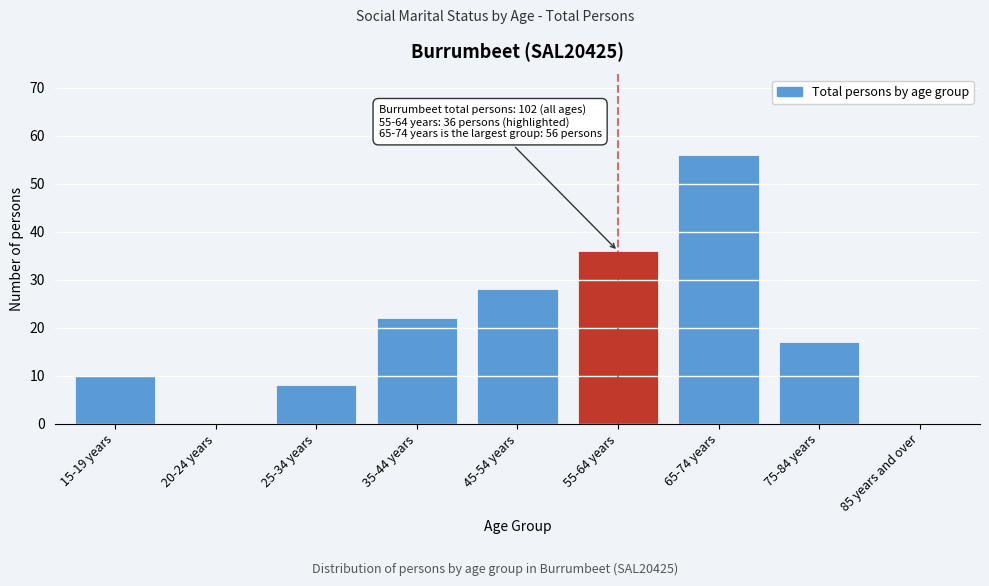

Reading left to right, what are all the values shown in this chart?

15-19 years=10	20-24 years=0	25-34 years=8	35-44 years=22	45-54 years=28	55-64 years=36	65-74 years=56	75-84 years=17	85 years and over=0